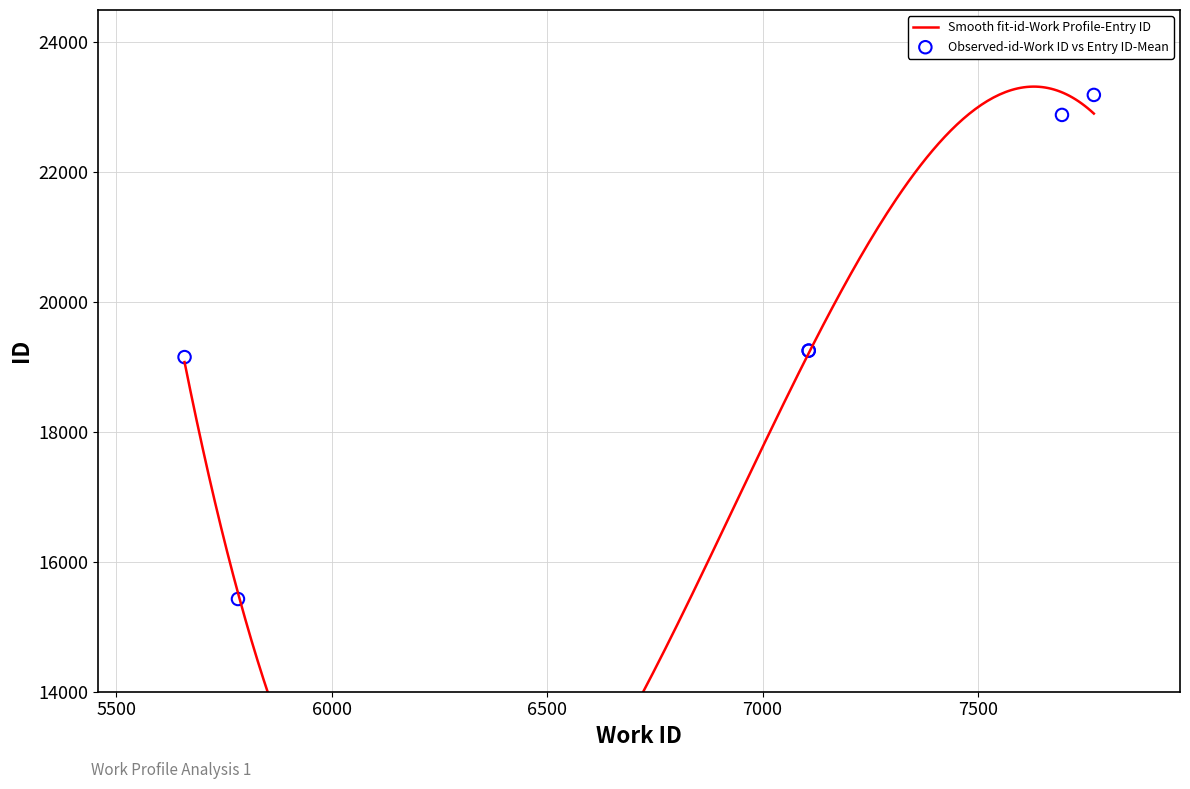

Between 4 and 0, which is larger?

4